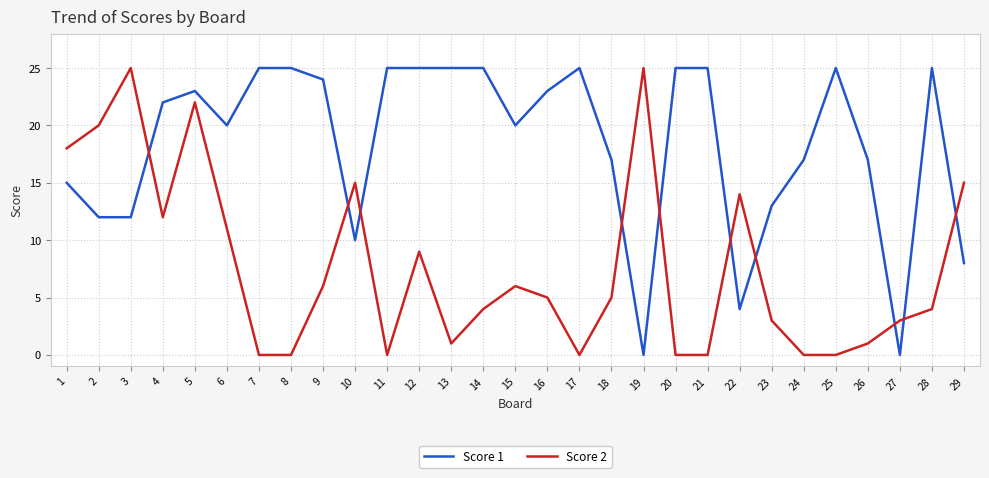

Where do Score 1 and Score 2 first cross each other?

3 and 4